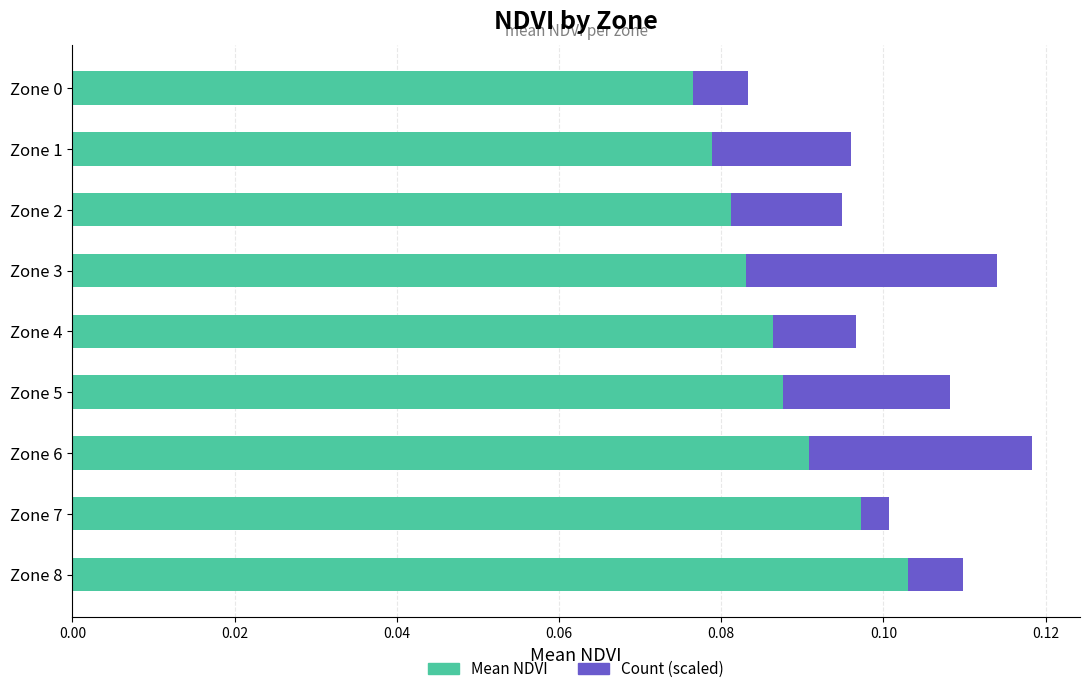

How many categories are shown in the chart?

9